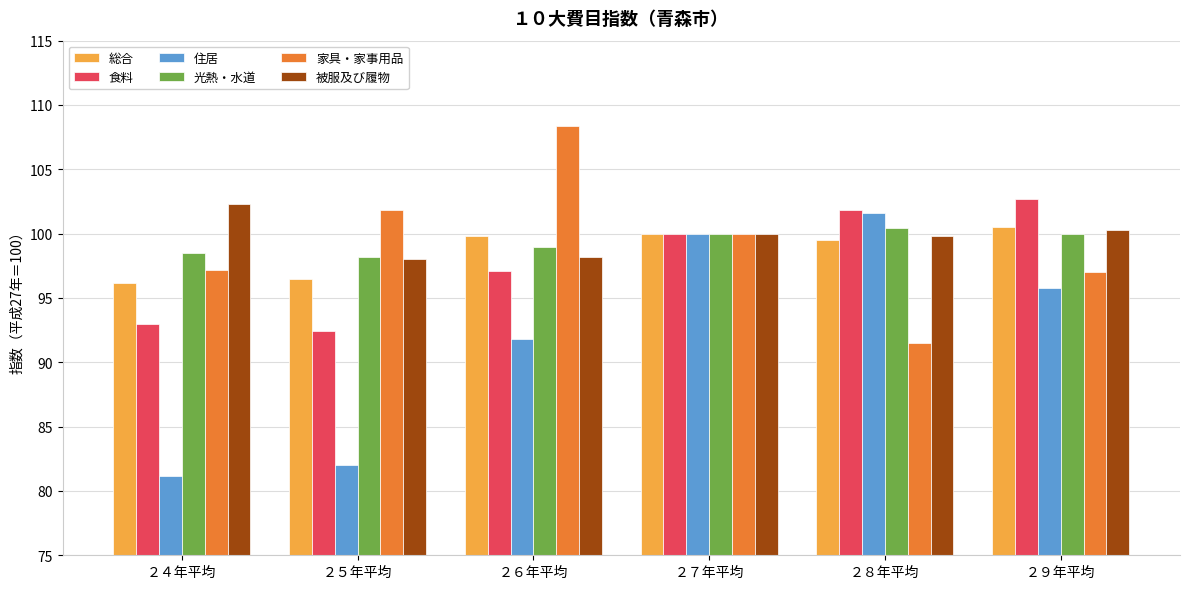

What is the label of the 1st bar from the left?

２４年平均